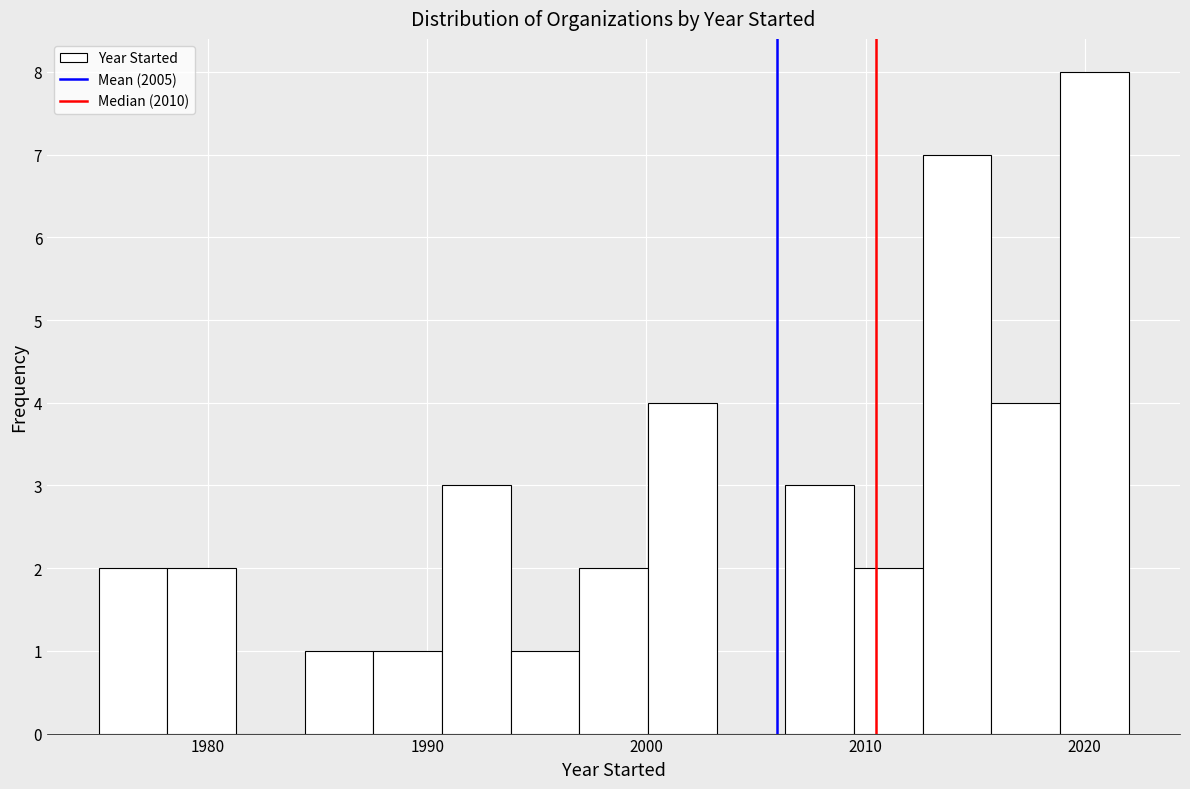

Around what value on the x-axis is the tallest bar? Give the approximate position of its centre, as read against the axis.

2020